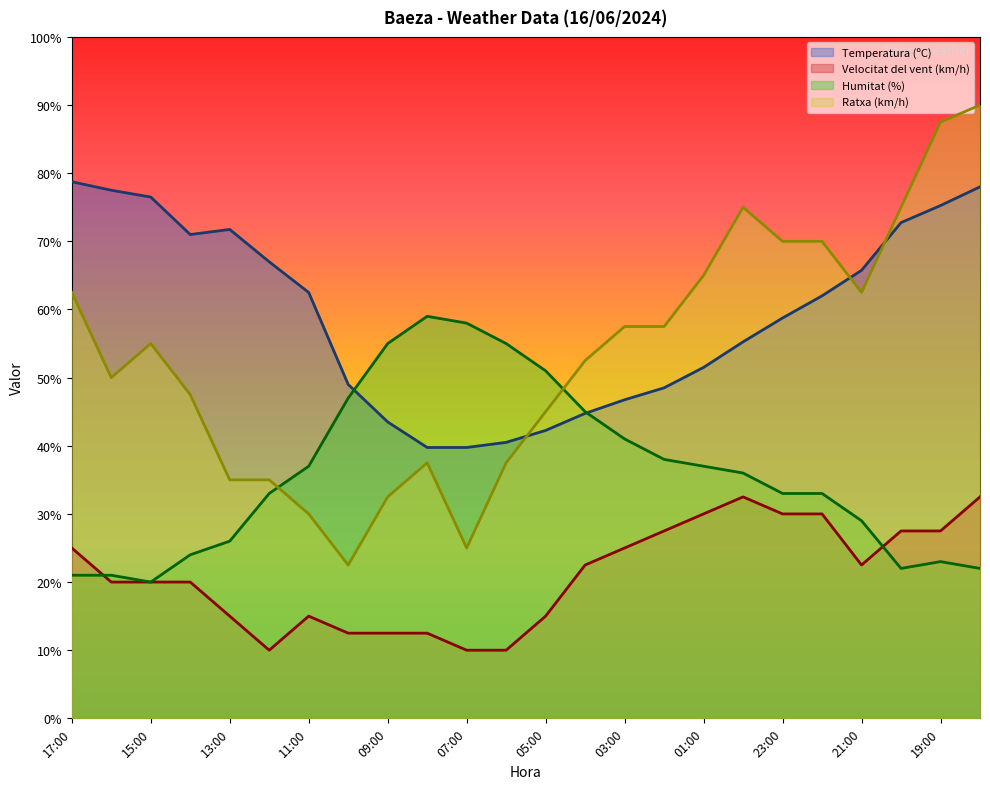

Which series ends up on top after the final intersection of Ratxa (km/h) and Humitat (%)?

Ratxa (km/h)